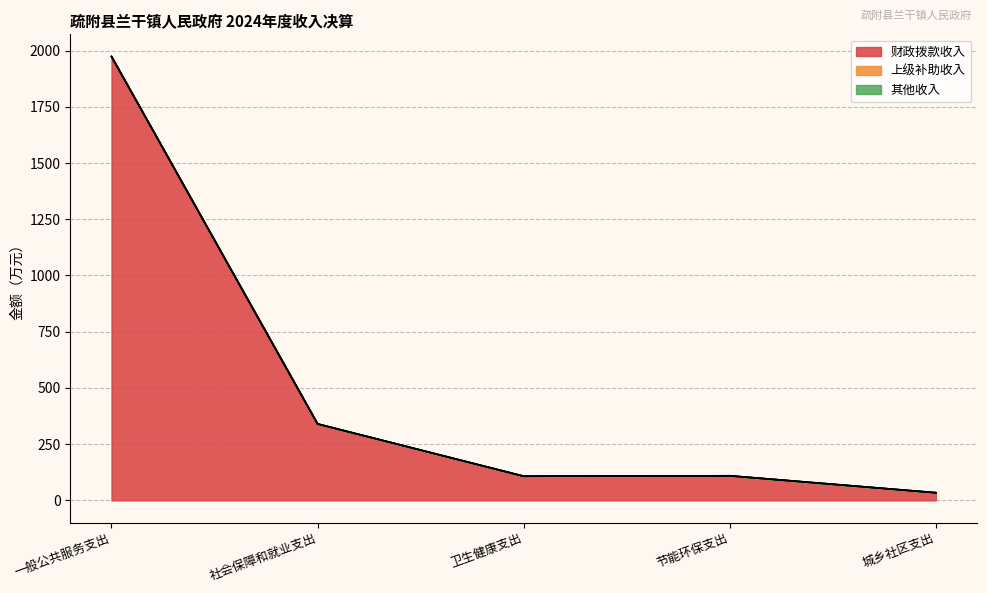

Which series changed the most between 卫生健康支出 and 节能环保支出?

财政拨款收入